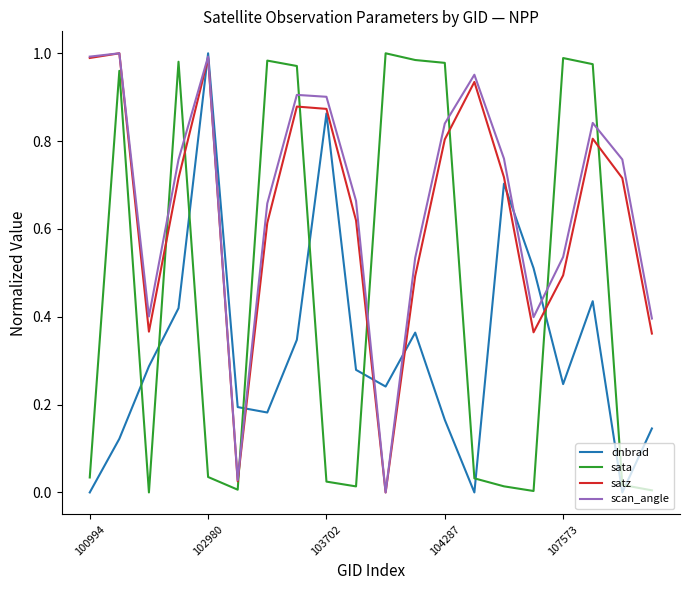

Count the number of data series in this chart.

4